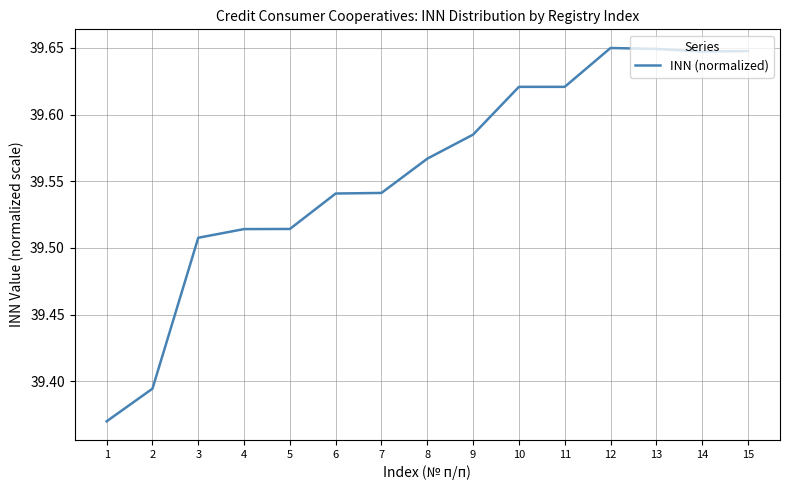

Approximately how many times larger is the value at 1 compared to 14?

1.0